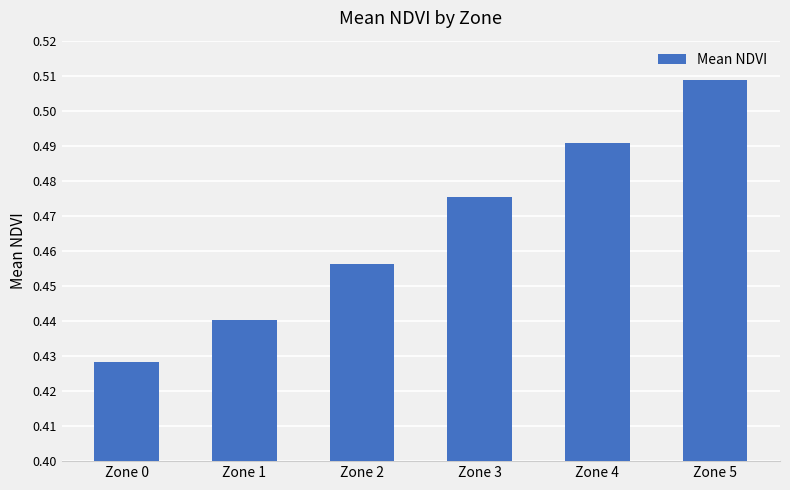

Is it true that the value at Zone 4 is 0.7?

False